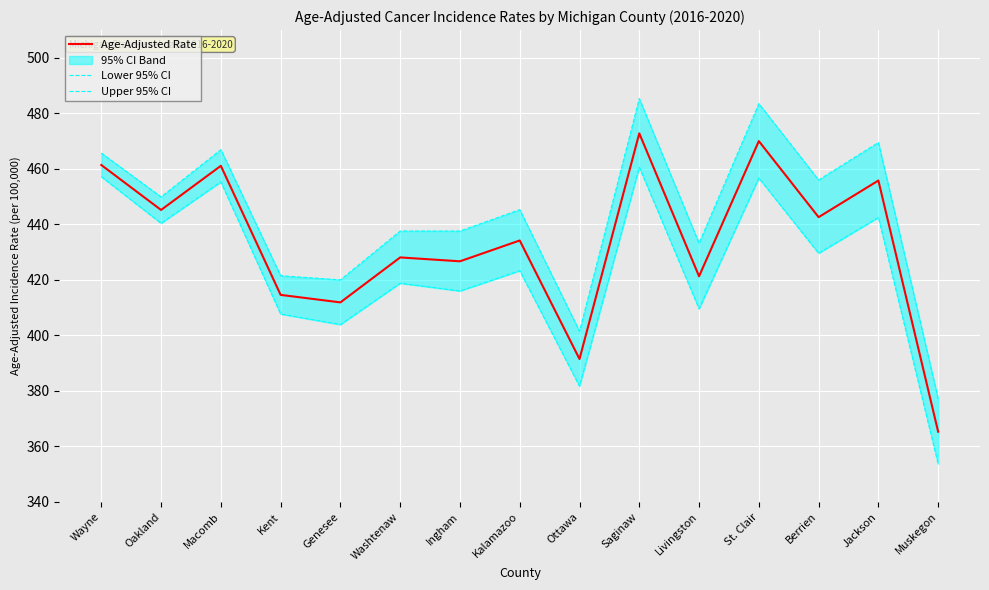

Where does the Lower 95% CI series first go above 423?

Wayne